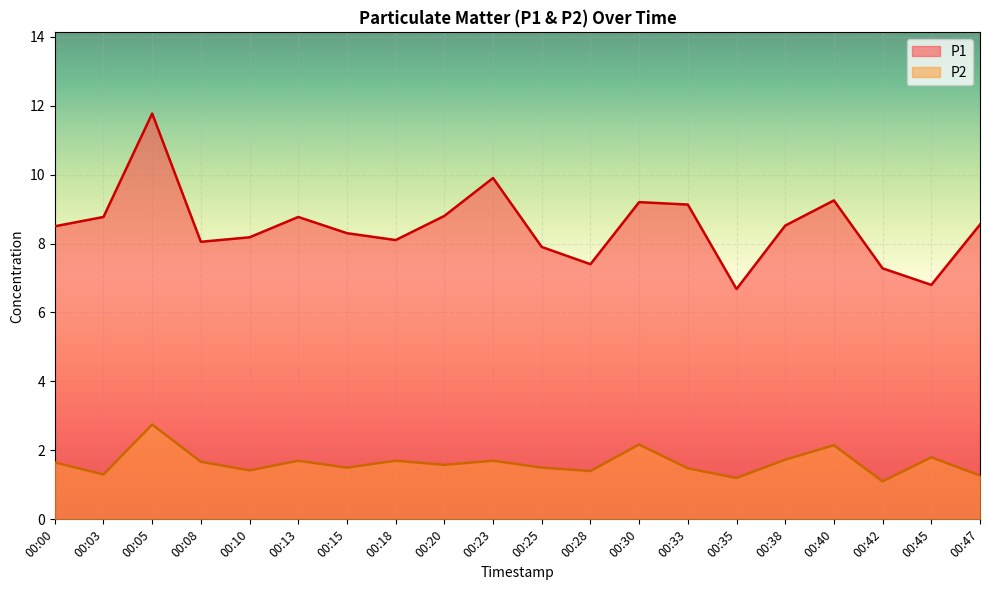

True or false: P1 and P2 intersect in this chart.

False